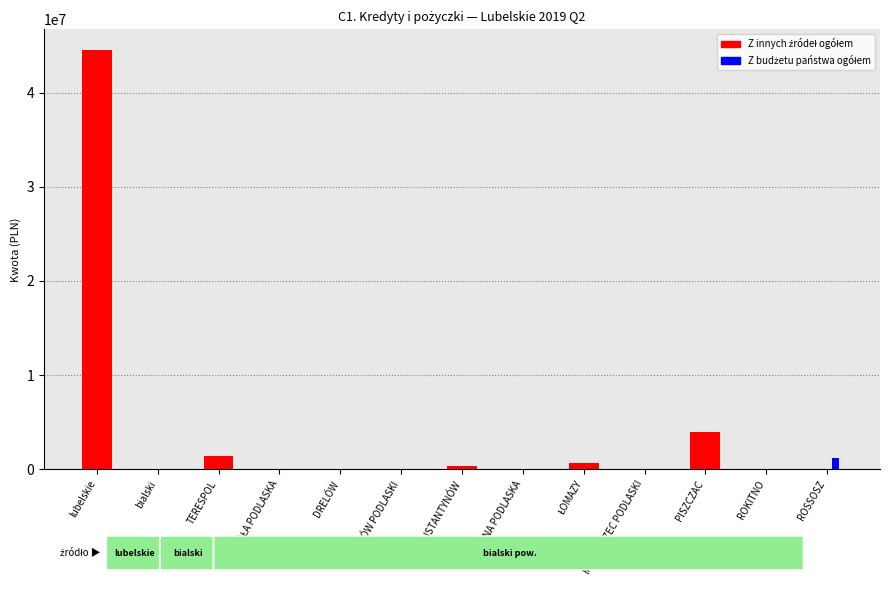

What is the greatest value displayed?

44488572.9